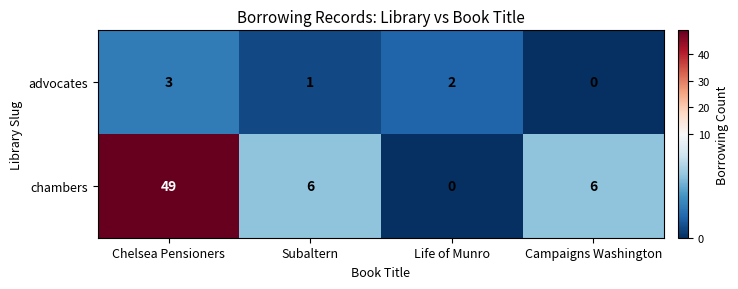

At which category is the sum across all series the highest?

Chelsea Pensioners